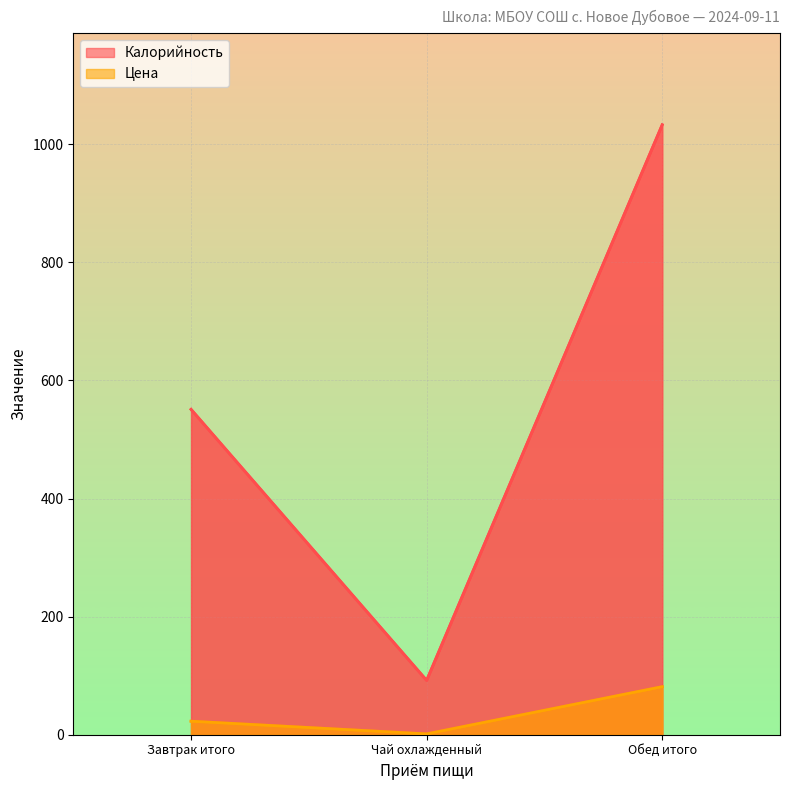

Is it true that Цена equals 0.9 at Чай охлажденный?

False